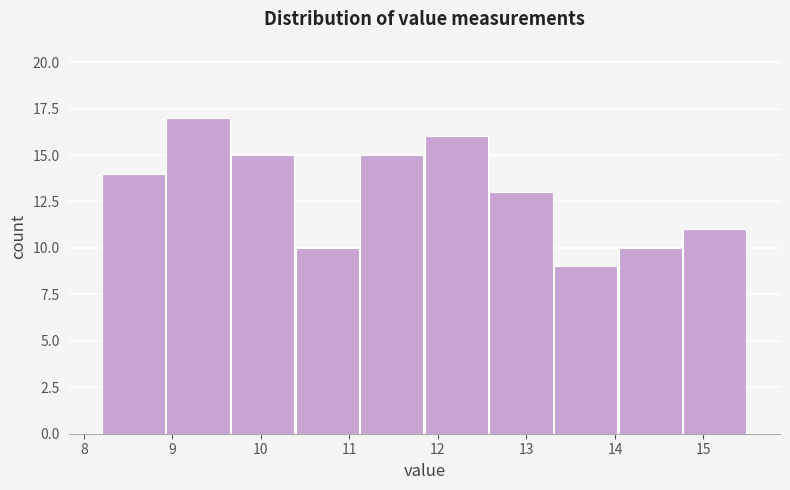

How tall is the bar that spans 13.31 to 14.04 on the x-axis? Neither the bar edges nor the heights are printed on the chart, so give them approximately, as read against the axes.

9